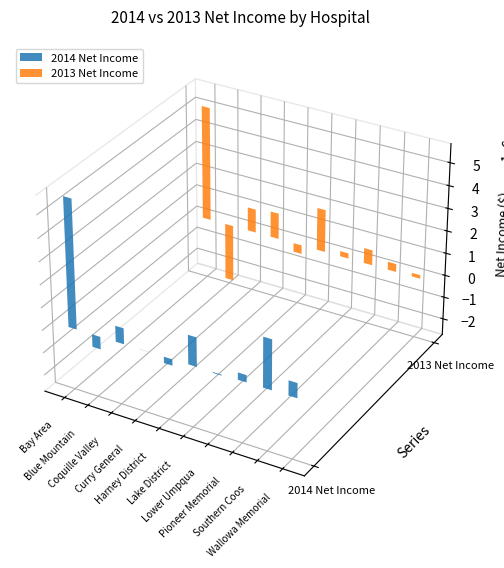

Rank the series by their average value, from highest to lowest.

2014 Net Income, 2013 Net Income